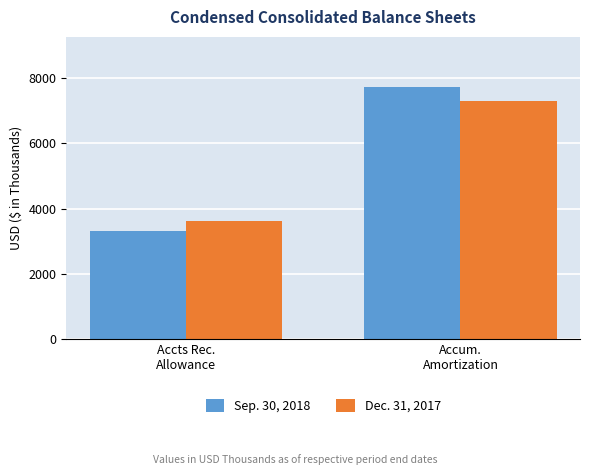

What is the minimum value shown in the chart?

3312